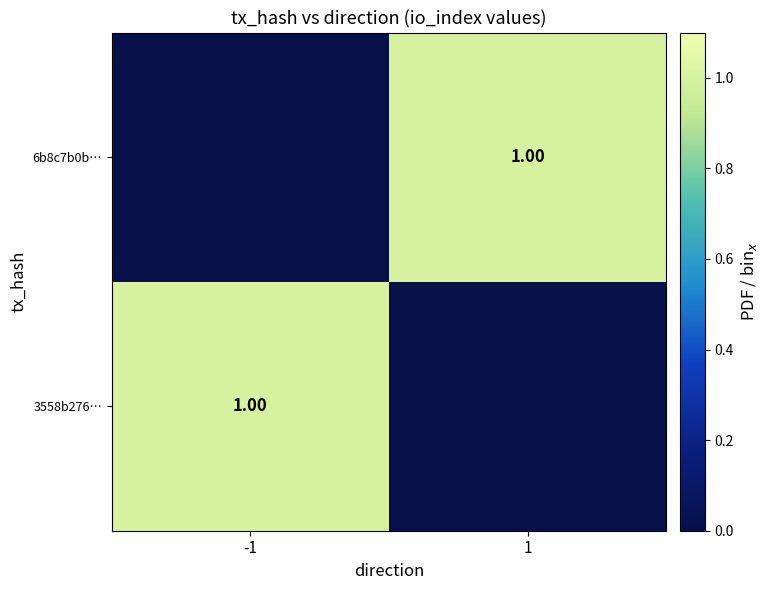

How many values in the 6b8c7b0b… series are below 1?

1